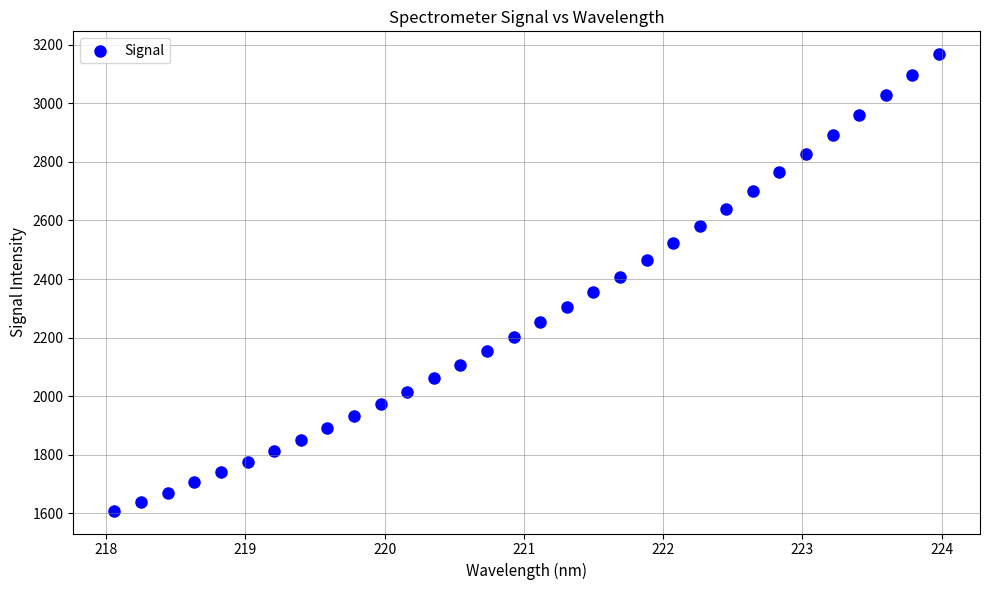

What is the range of X values (max minus min)?

5.9